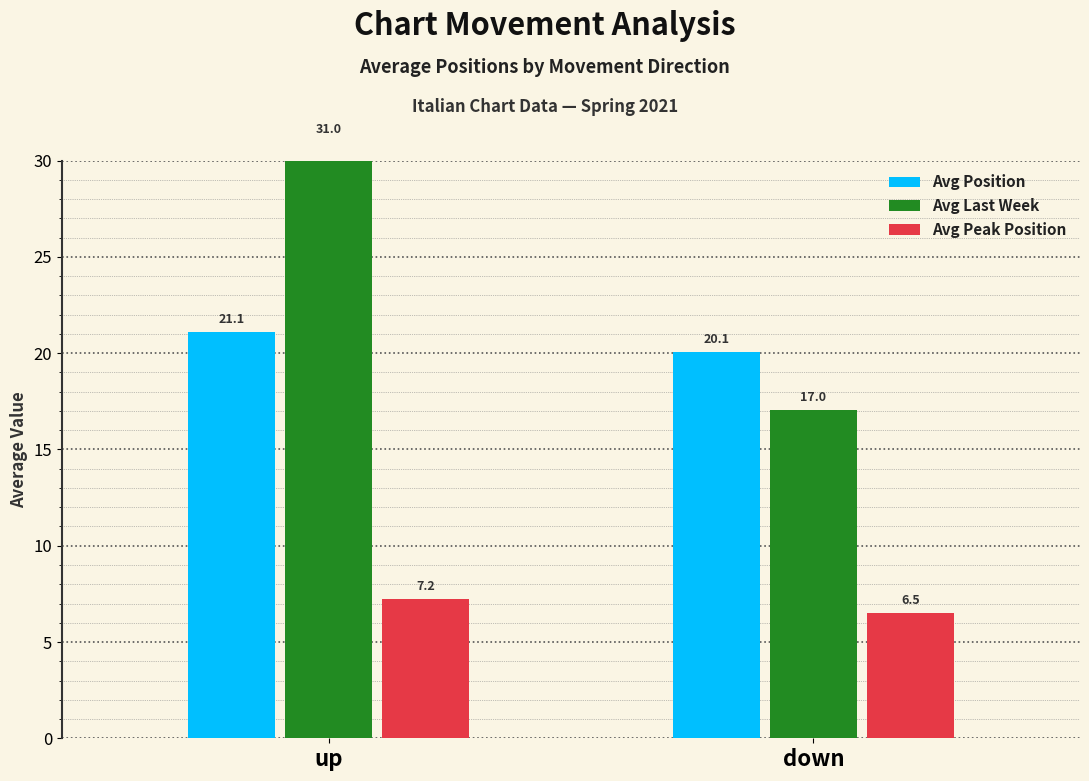

How many data points in Avg Last Week are less than 31?

1